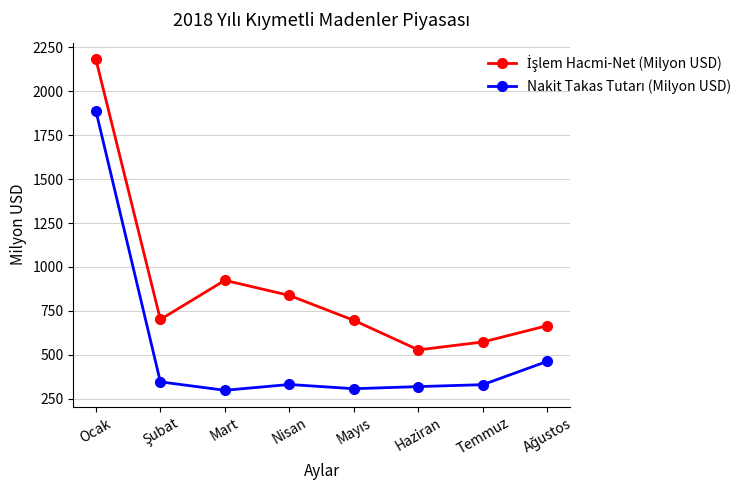

What is the minimum value shown in the chart?

298